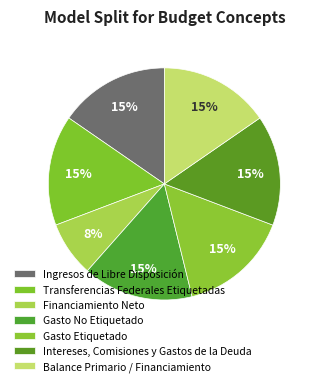

Is there any slice that represents more than half of the pie?

No